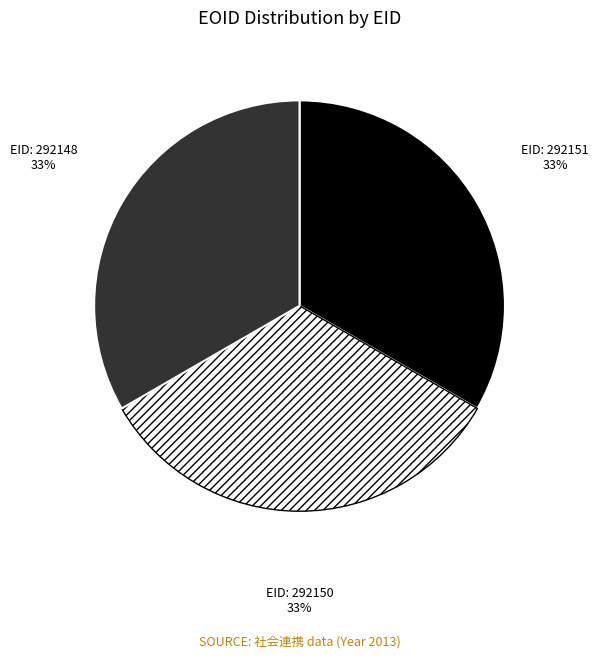

Is there a majority slice in this chart?

No